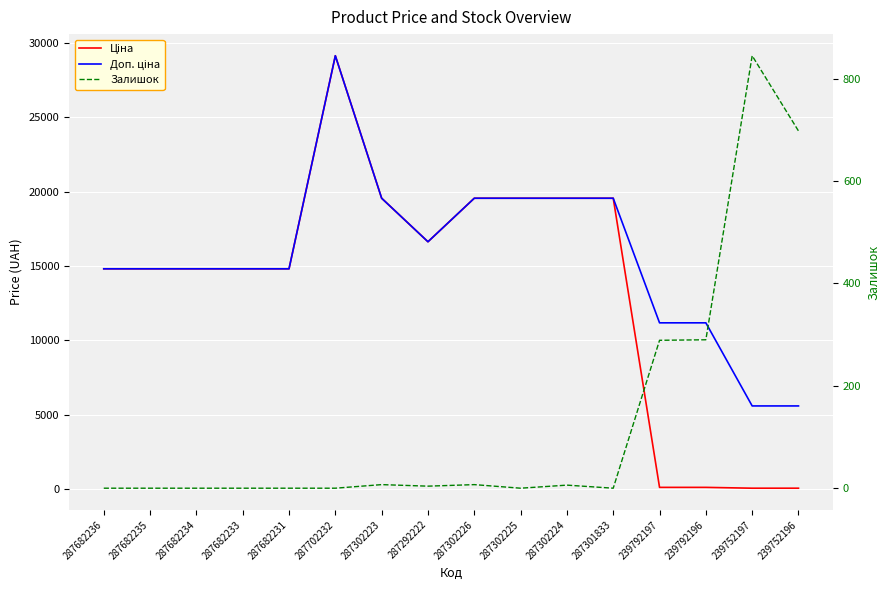

How many values in the Доп. ціна series exceed 14817?

12